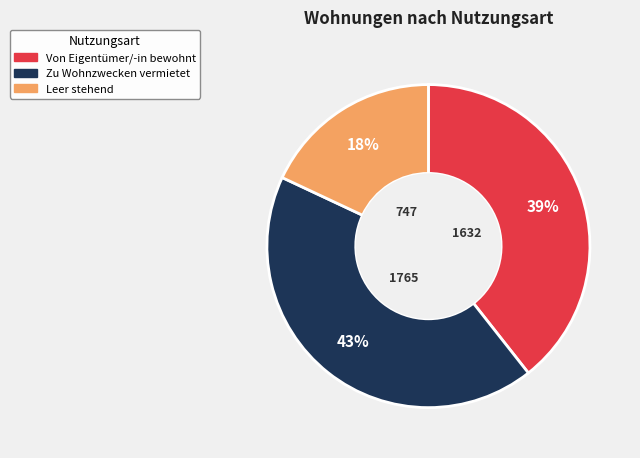

Rank the categories by value from highest to lowest.

Zu Wohnzwecken vermietet, Von Eigentümer/-in bewohnt, Leer stehend